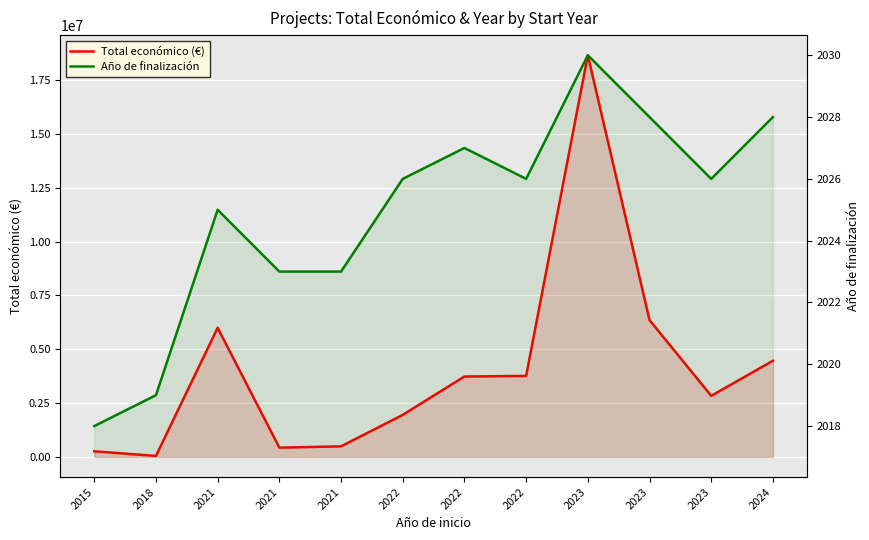

True or false: Año de finalización has more than 2 points higher than both neighbors.

True